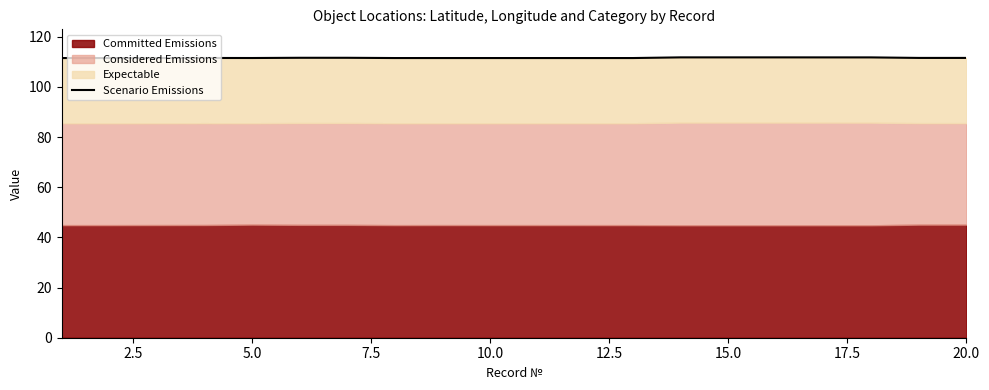

Count the number of categories in the chart.

20